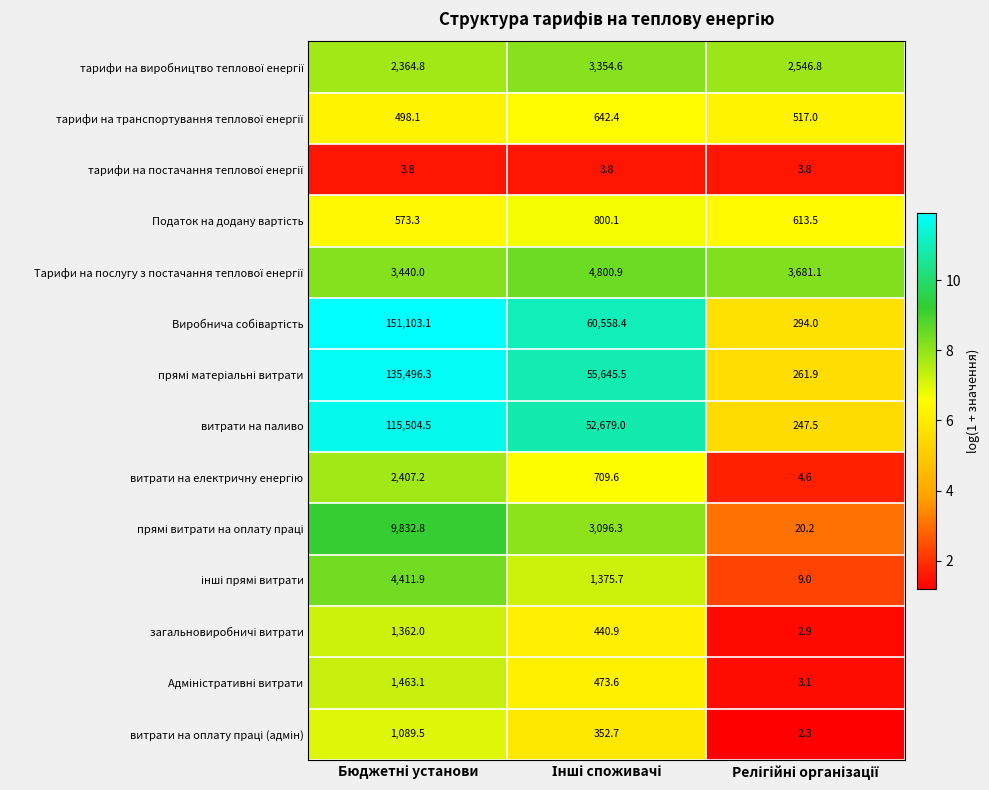

What is the lowest value of the витрати на паливо series?

247.5